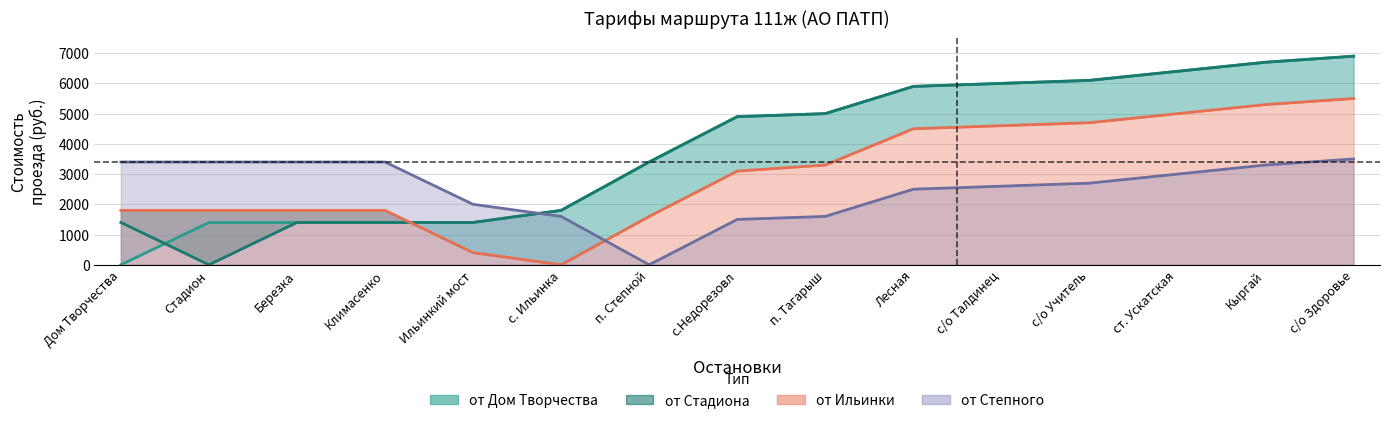

True or false: от Дом Творчества has a value of 2676 at с.Недорезовл.

False